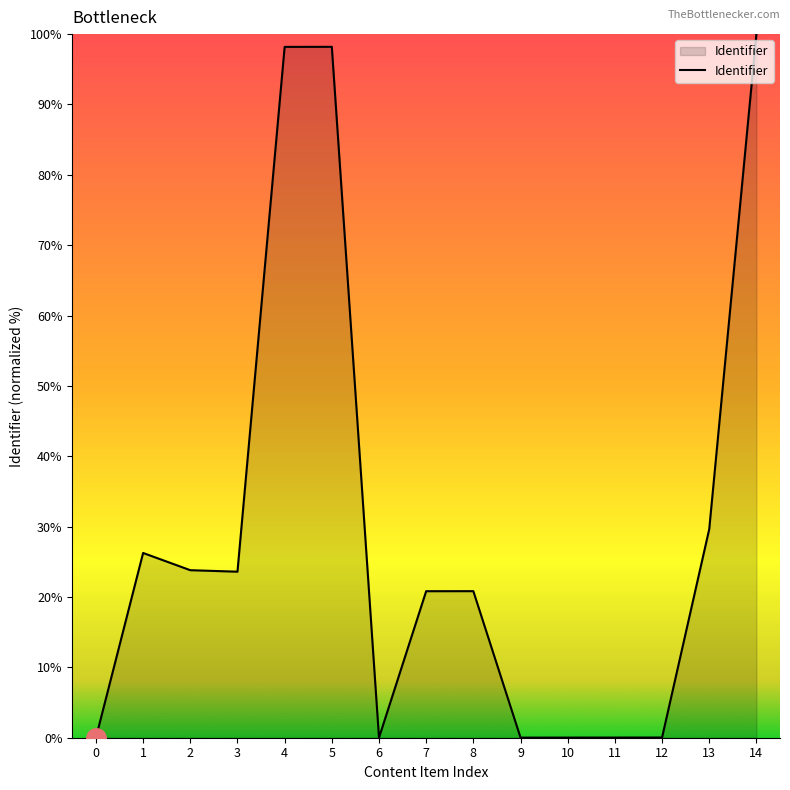

The chart shows a value of 156.4 at 14. True or false?

False